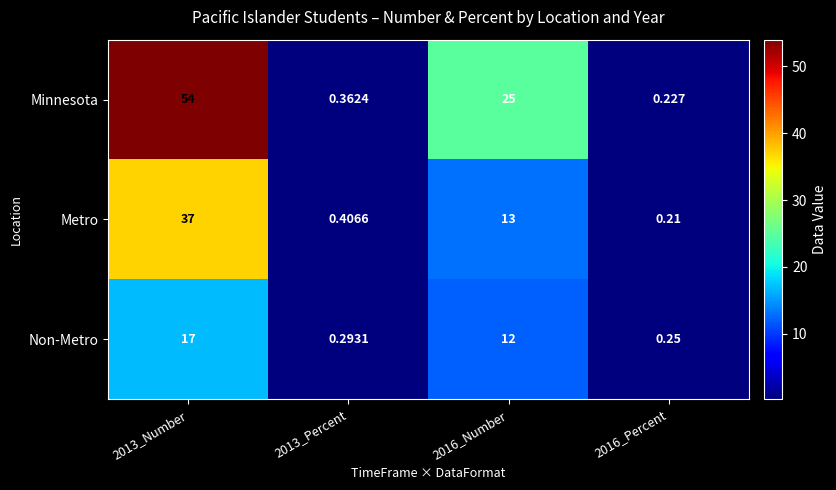

Rank the series at 2016_Percent from highest to lowest value.

Non-Metro, Minnesota, Metro